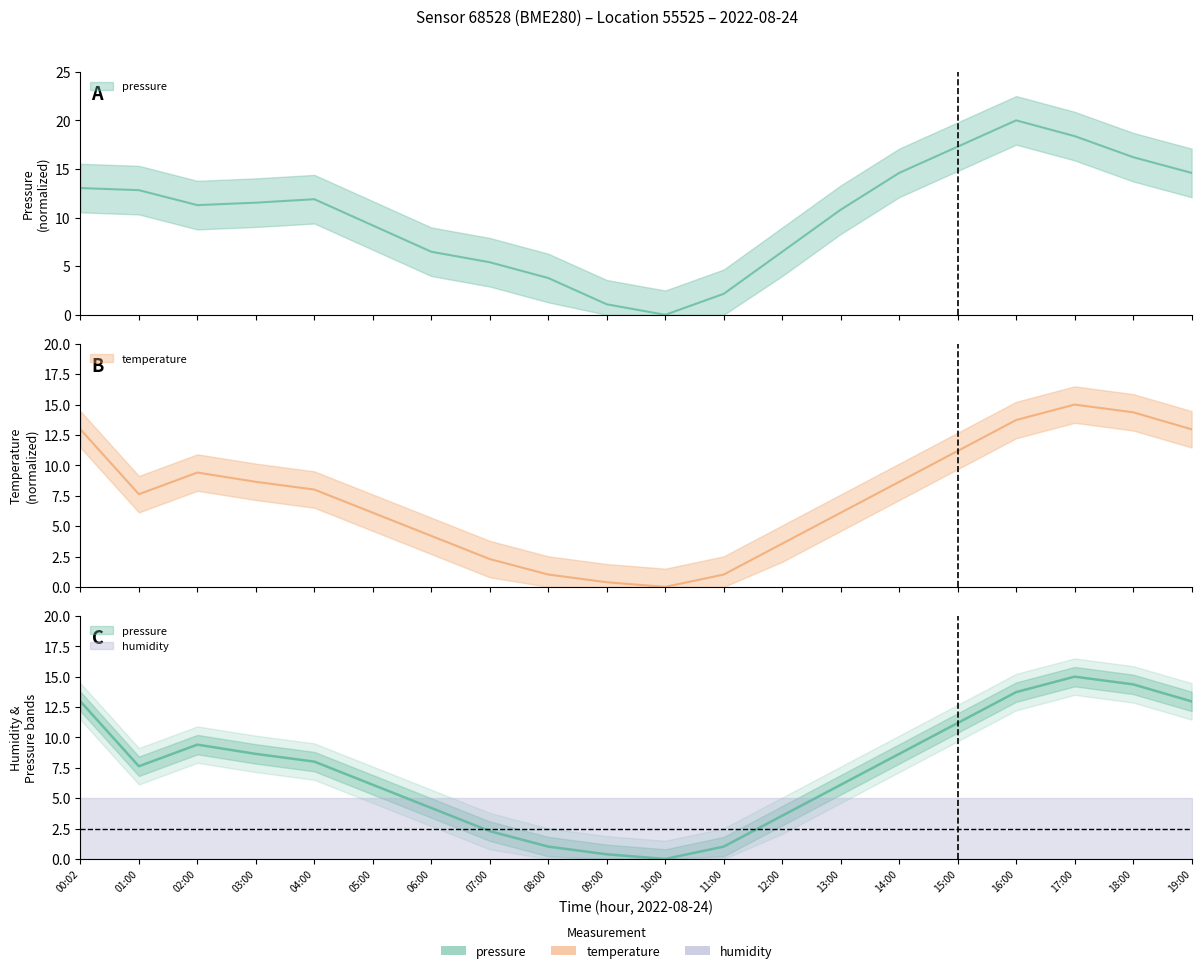

How many categories are shown in the chart?

20